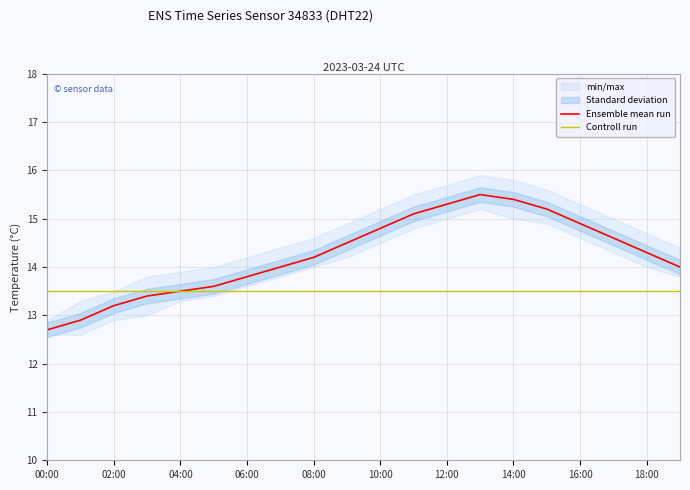

Reading left to right, what are all the values shown in this chart?

Ensemble mean run: 12.7	12.9	13.2	13.4	13.5	13.6	13.8	14.0	14.2	14.5	14.8	15.1	15.3	15.5	15.4	15.2	14.9	14.6	14.3	14.0
Controll run: 13.5	13.5	13.5	13.5	13.5	13.5	13.5	13.5	13.5	13.5	13.5	13.5	13.5	13.5	13.5	13.5	13.5	13.5	13.5	13.5